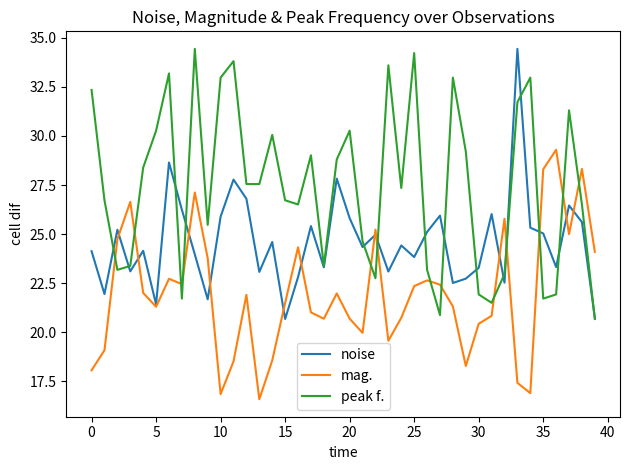

What is the maximum value for mag.?

29.3